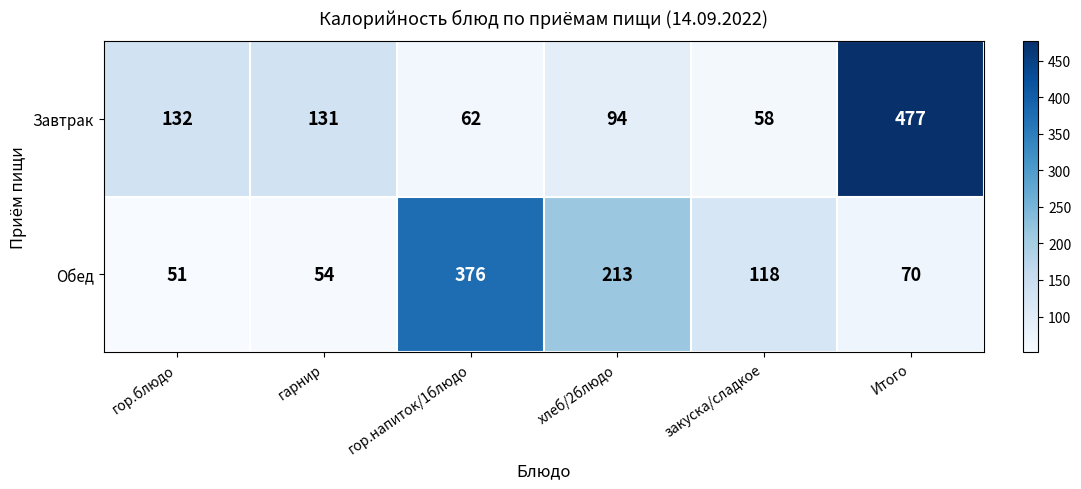

What is the smallest value displayed?

51